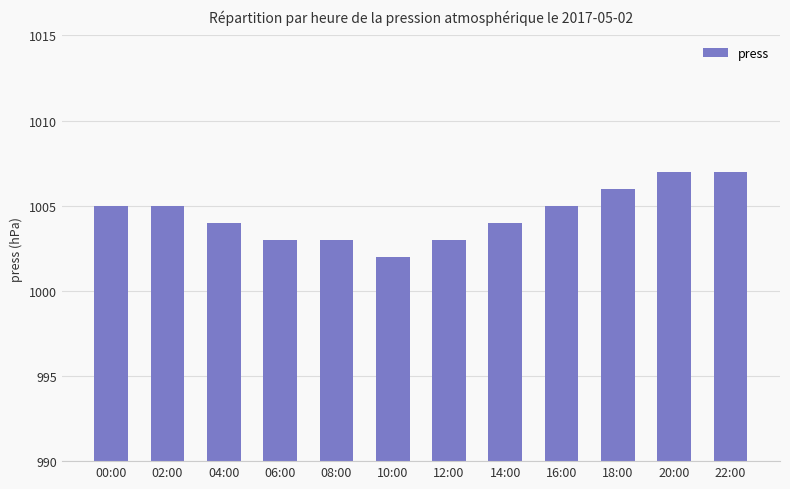

What is the greatest value displayed?

1007